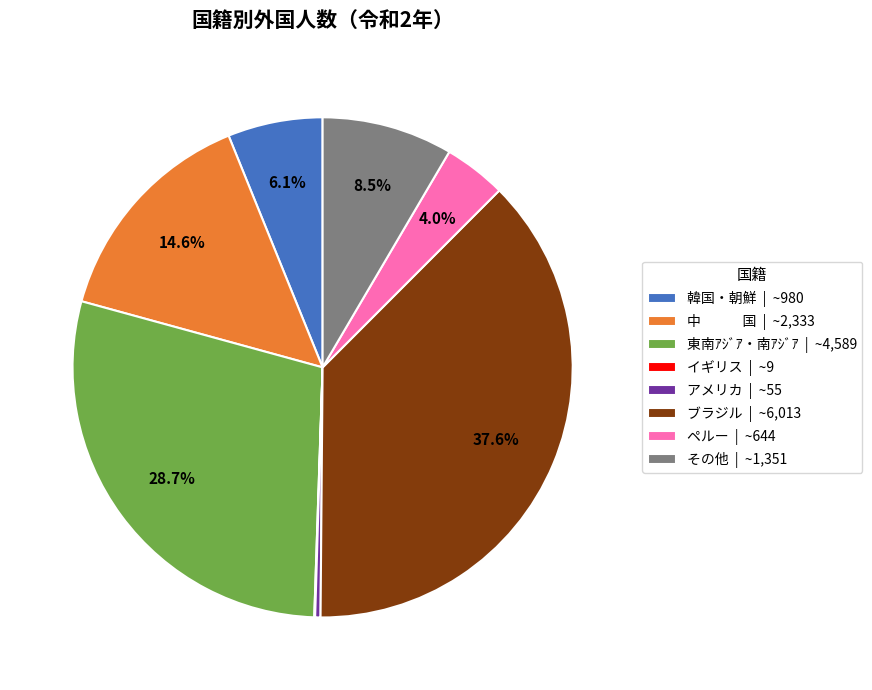

What is the ratio of the value at 東南ｱｼﾞｱ・南ｱｼﾞｱ | ~4,589 to the value at アメリカ | ~55?

83.4